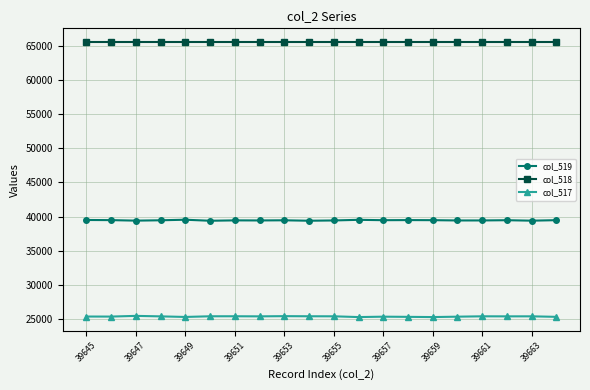

What is the value of the col_519 point at the 11th from the left?

39423